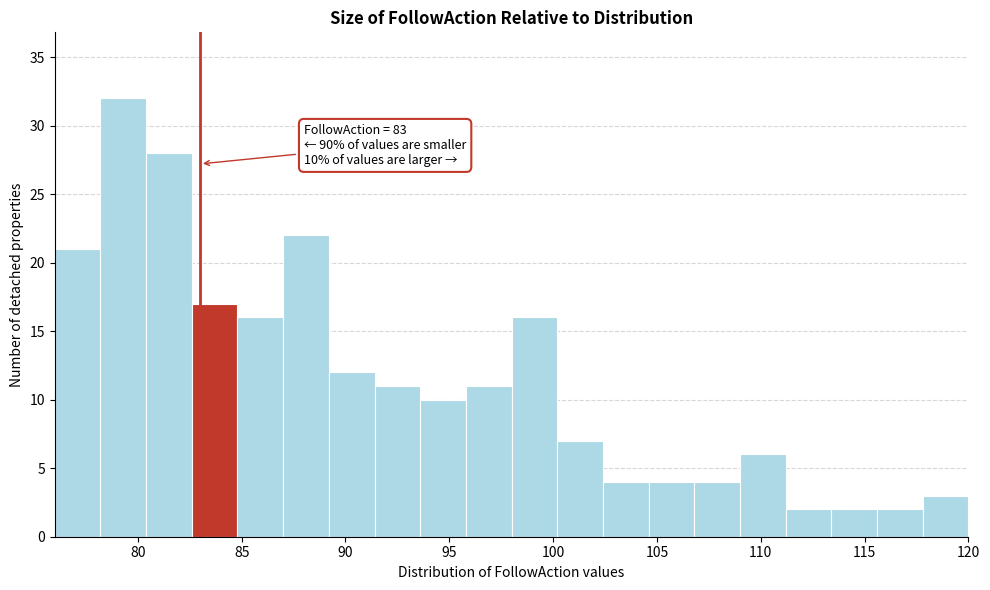

Over which range of the x-axis is the bar tallest?

78.2 to 80.4